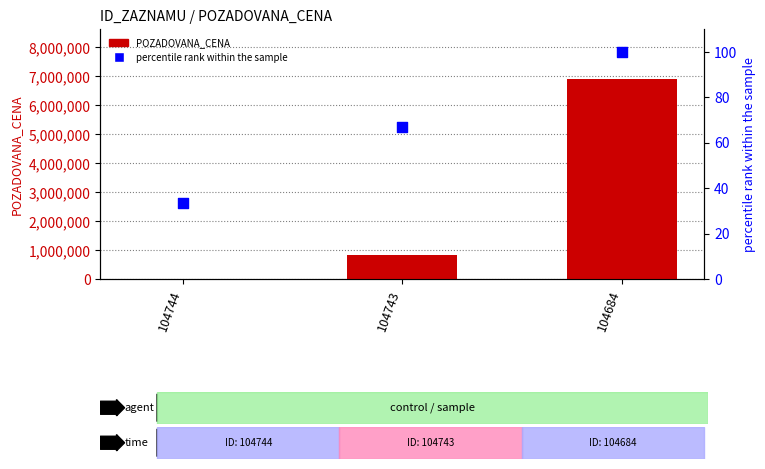

Which series has the largest total across all categories?

POZADOVANA_CENA